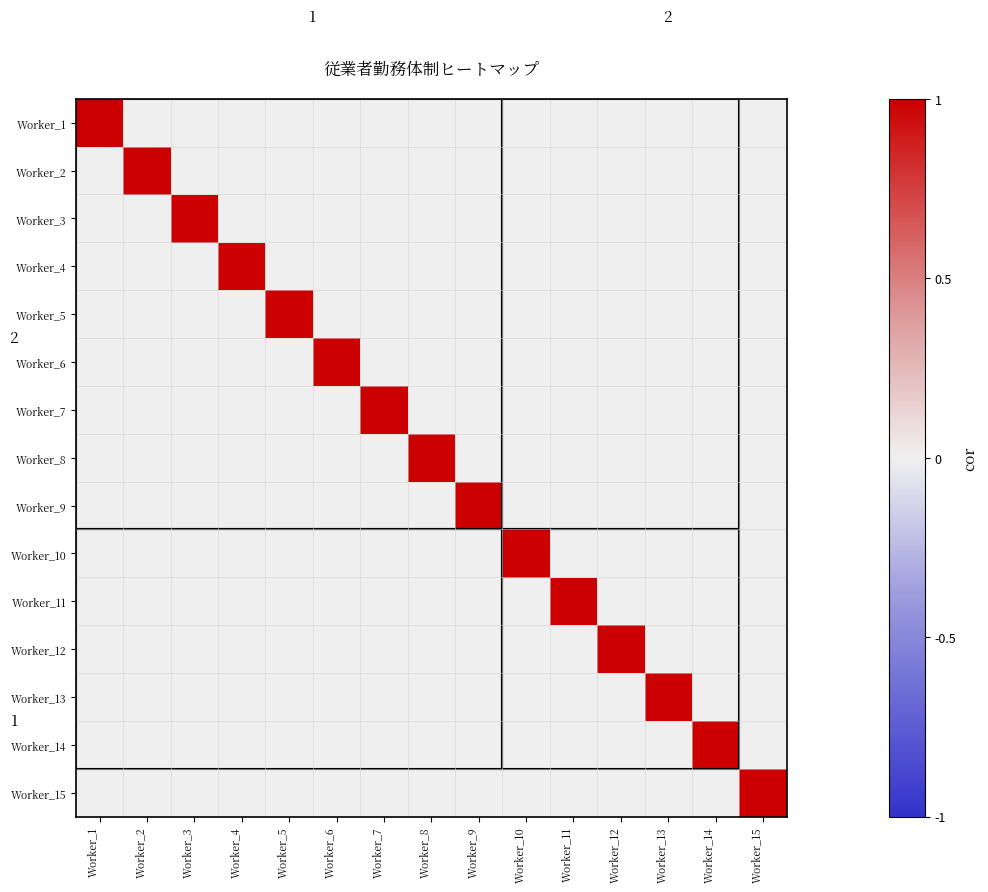

Is the value of Worker_7 at Worker_1 greater than the value of Worker_4 at Worker_7?

No